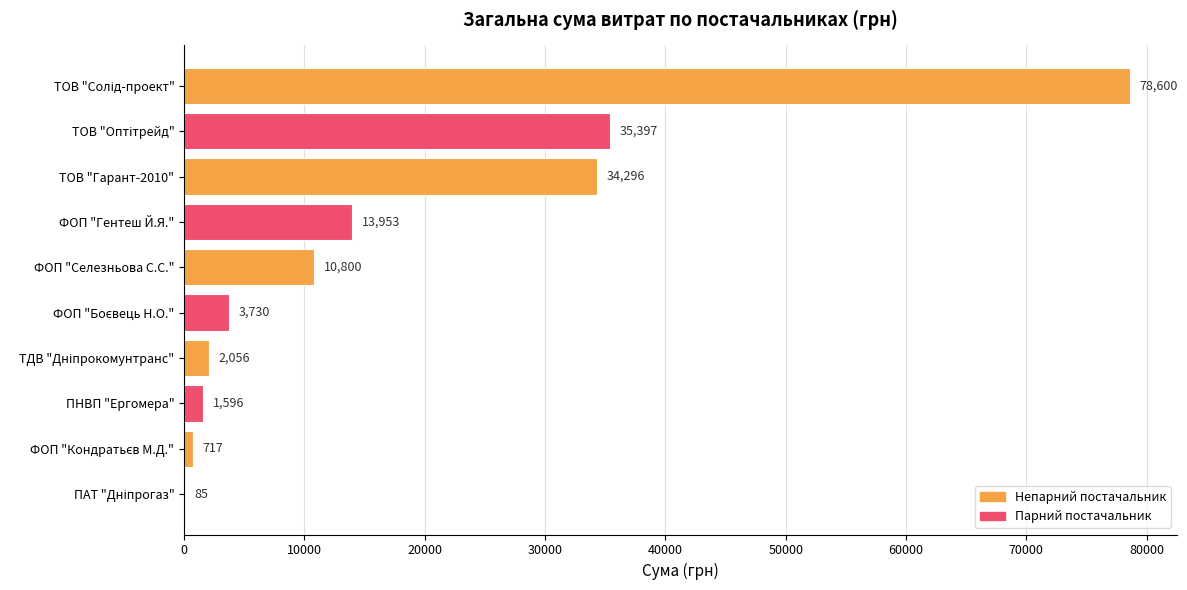

Is it true that the value at ФОП "Гентеш Й.Я." is 9154.8?

False